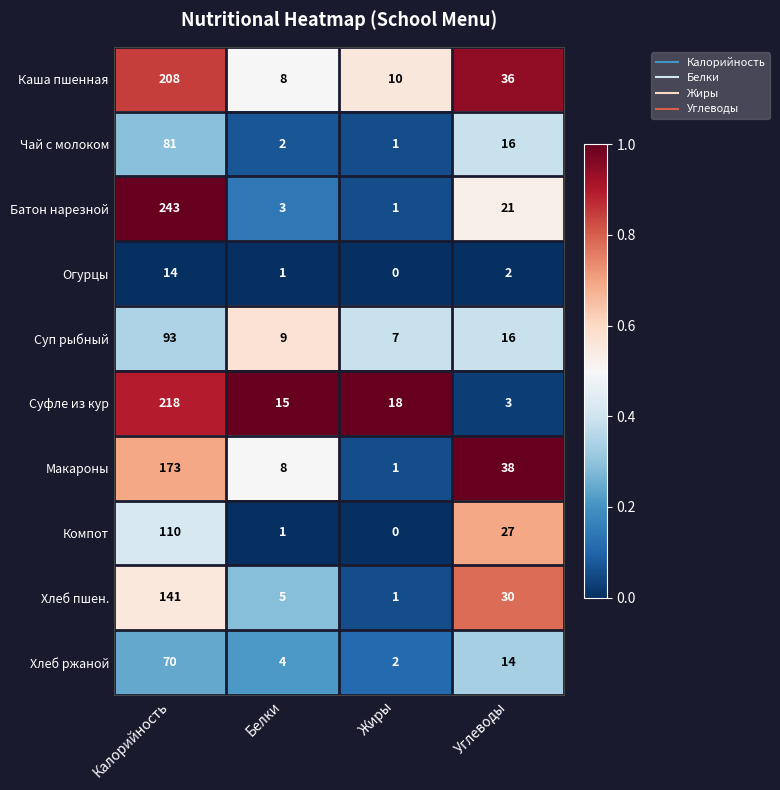

Which series has the widest spread of values?

Батон нарезной